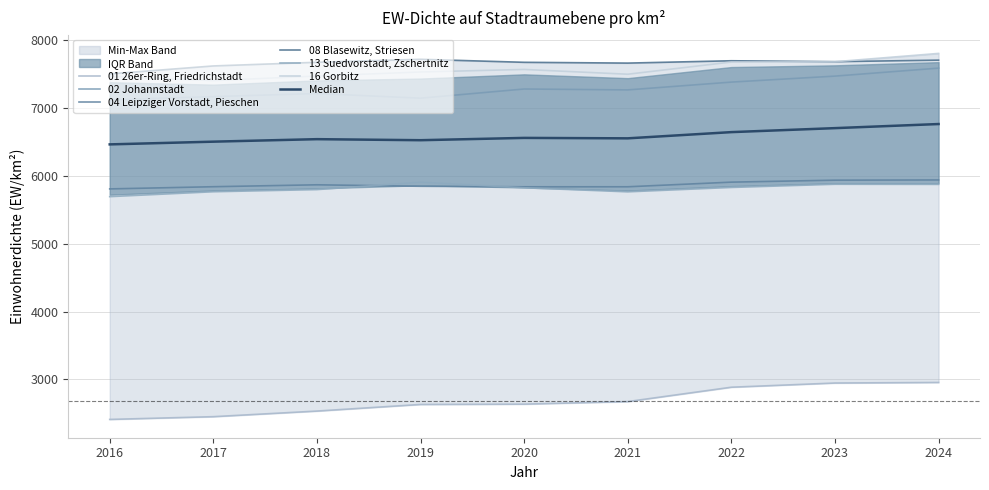

True or false: 01 26er-Ring, Friedrichstadt and 13 Suedvorstadt, Zschertnitz intersect in this chart.

False